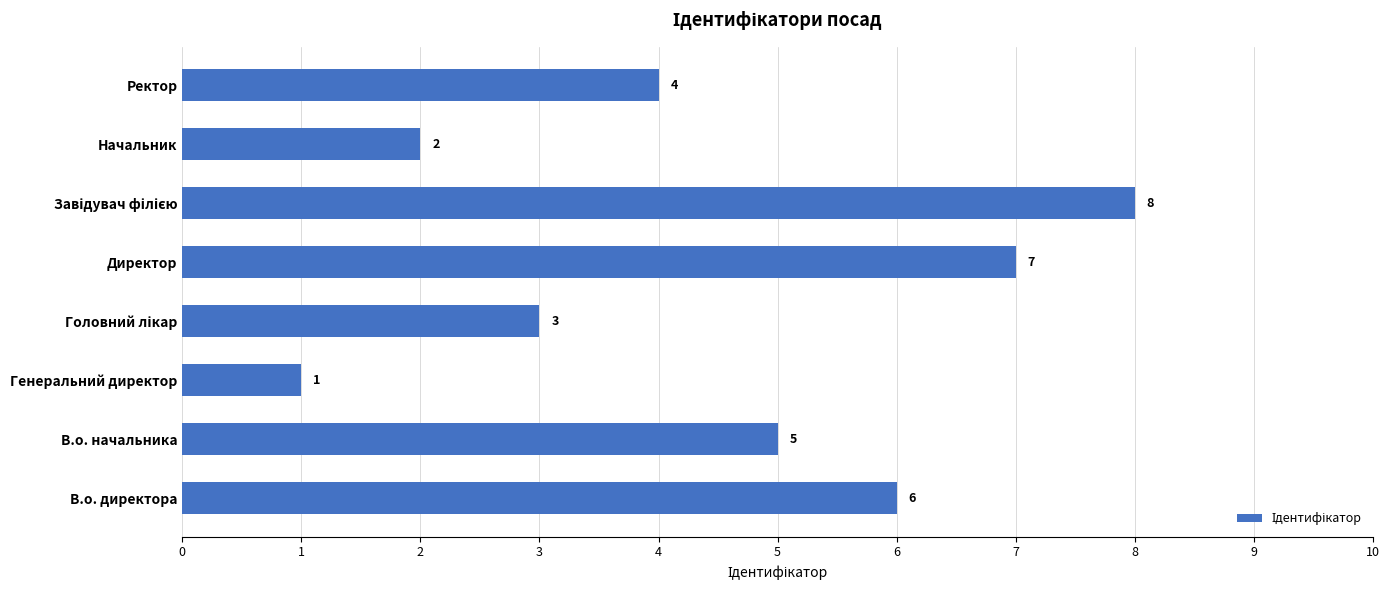

What is the difference between the maximum and minimum values?

7